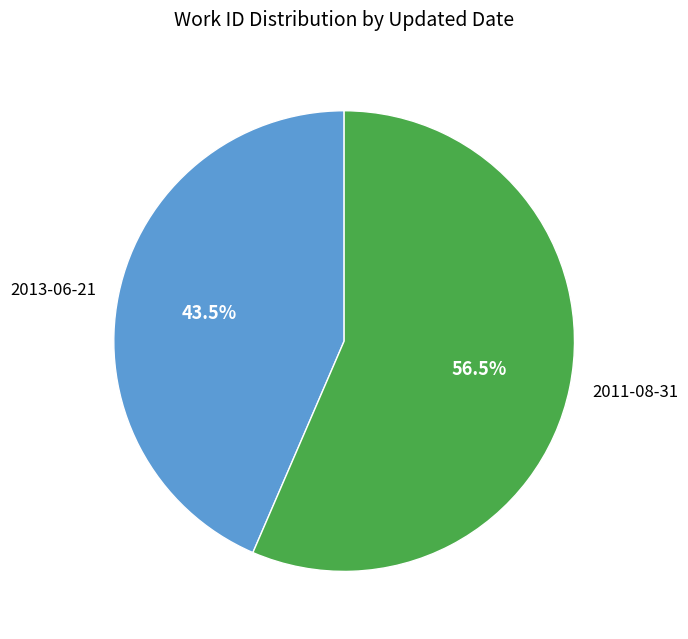

Which has a higher value, 2011-08-31 or 2013-06-21?

2011-08-31